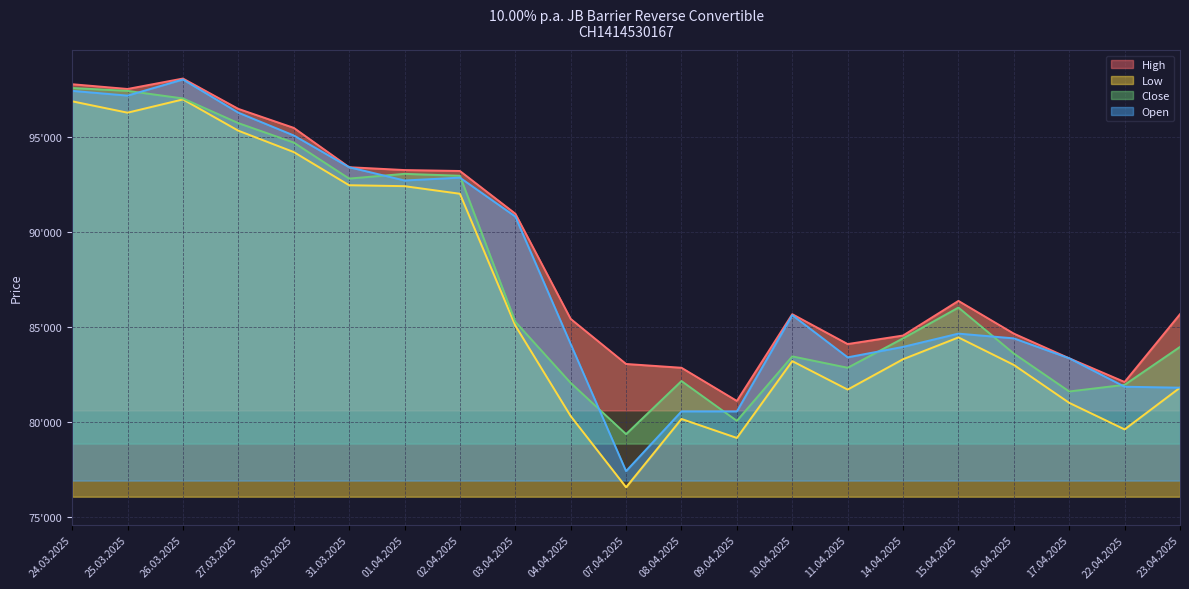

True or false: Close and High cross at least once.

False